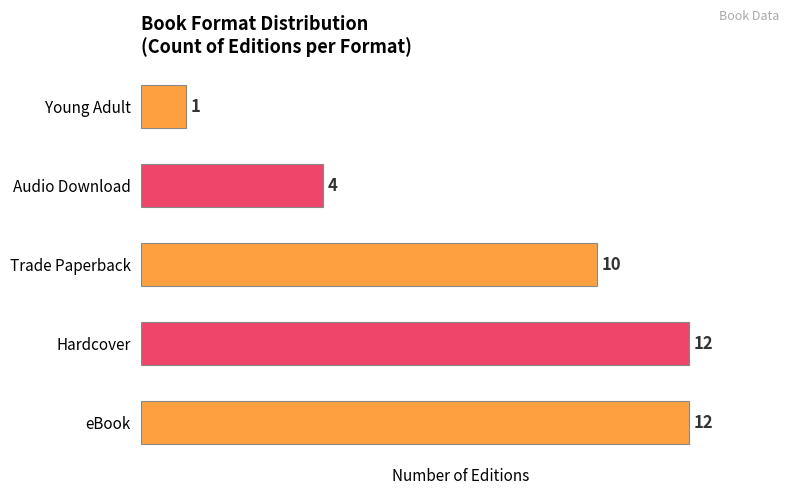

What is the average value?

8